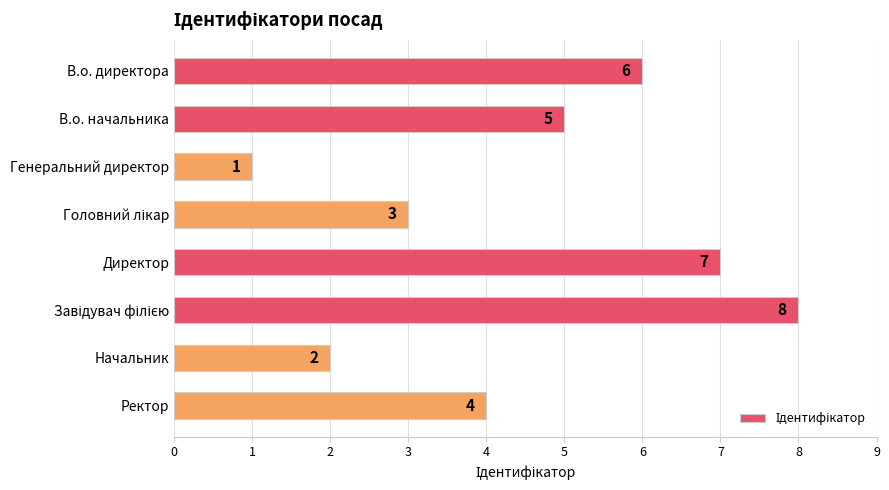

What position from the top is В.о. директора?

1